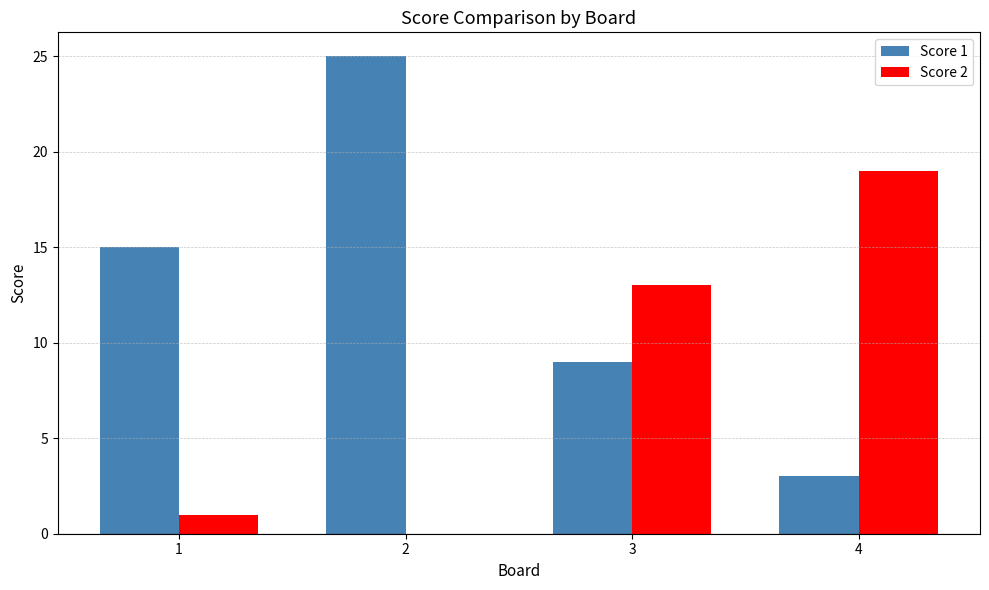

What is the maximum value for Score 2?

19